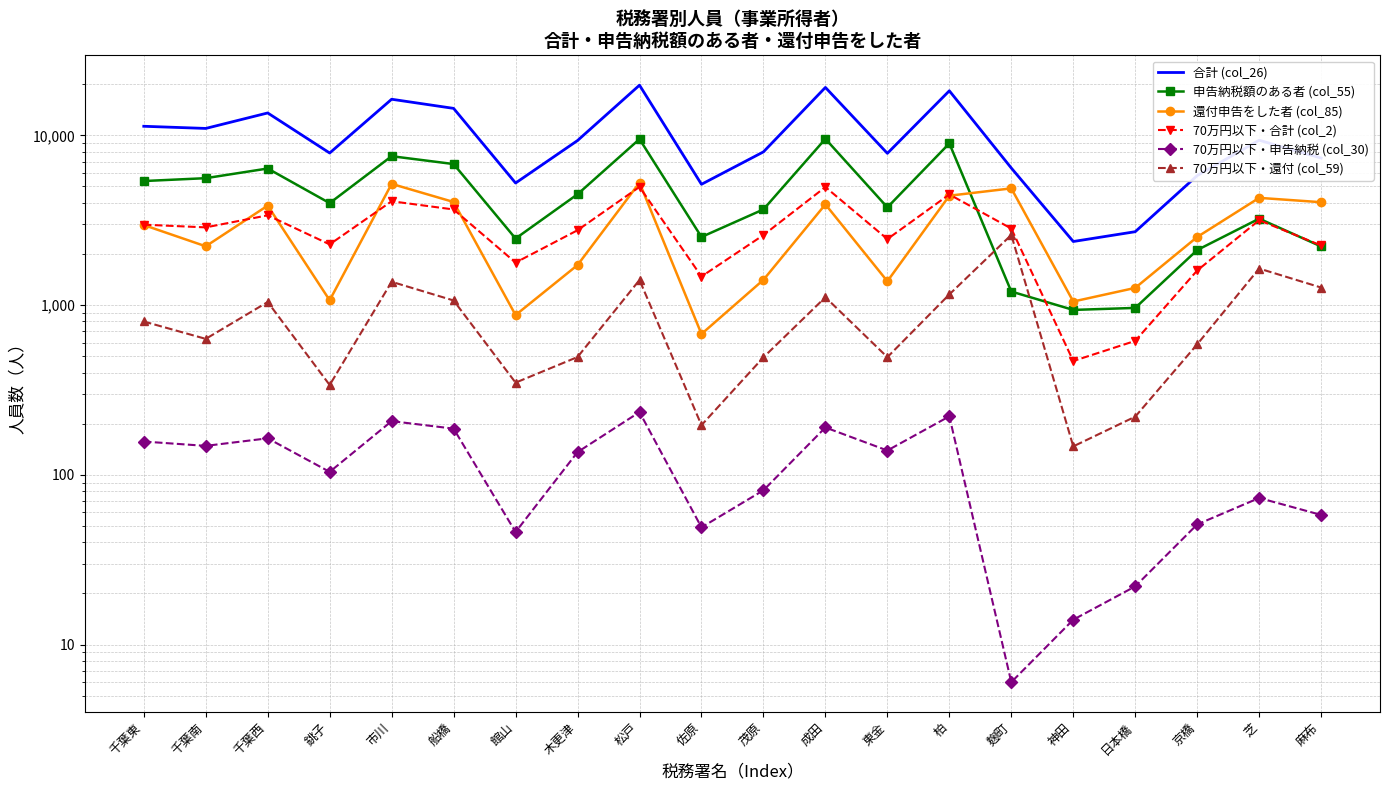

Reading right to left, what are all the values shown in this chart?

合計 (col_26): 7347	9355	5790	2705	2368	6416	18293	7830	19149	7988	5146	19742	9317	5235	14412	16313	7867	13545	10979	11306
申告納税額のある者 (col_55): 2214	3228	2109	962	936	1201	8963	3763	9533	3660	2518	9501	4495	2465	6772	7534	3986	6375	5591	5378
還付申告をした者 (col_85): 4036	4281	2518	1262	1049	4869	4408	1381	3920	1408	675	5261	1720	873	4047	5175	1067	3853	2219	2961
70万円以下・合計 (col_2): 2244	3161	1598	615	468	2823	4483	2447	4958	2584	1473	4966	2759	1779	3657	4088	2277	3378	2868	2976
70万円以下・申告納税 (col_30): 58	73	51	22	14	6	221	139	190	81	49	234	136	46	187	207	104	164	148	157
70万円以下・還付 (col_59): 1268	1641	587	220	147	2589	1155	493	1112	492	196	1405	494	349	1064	1371	338	1042	632	800